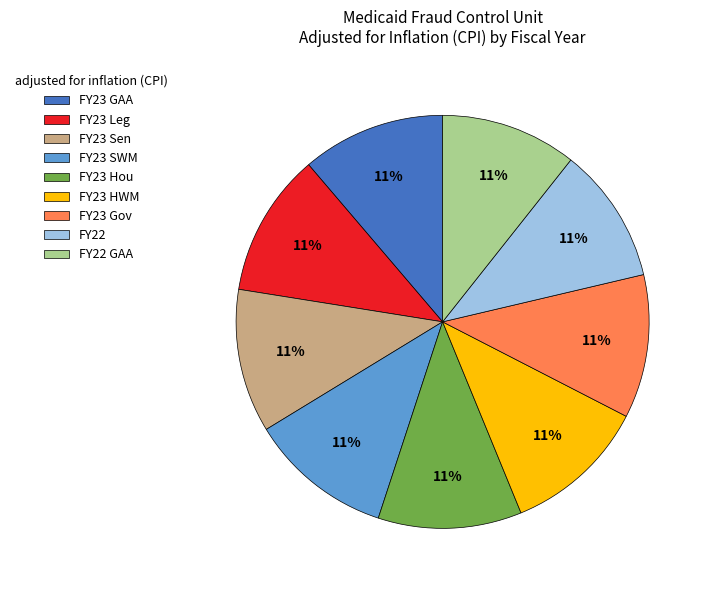

Is the sum of FY23 HWM and FY23 Sen greater than half?

No